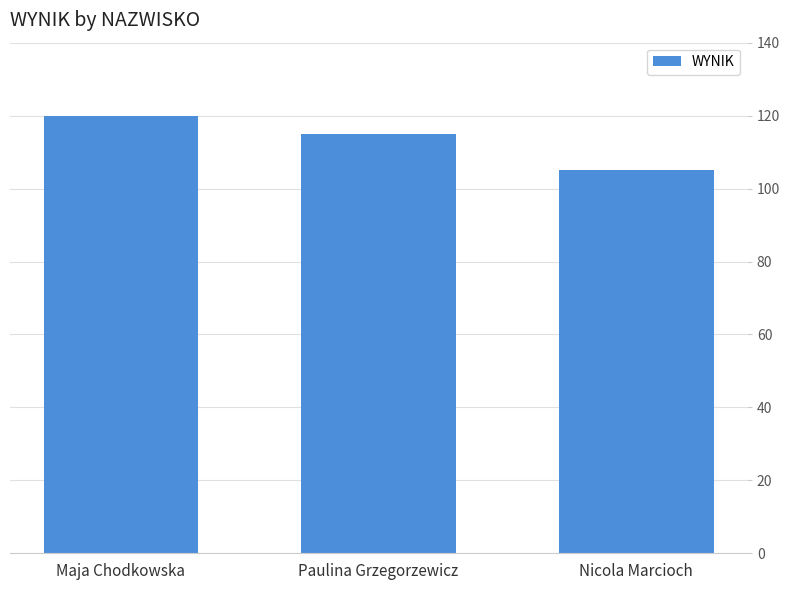

What position from the right is Maja Chodkowska?

3